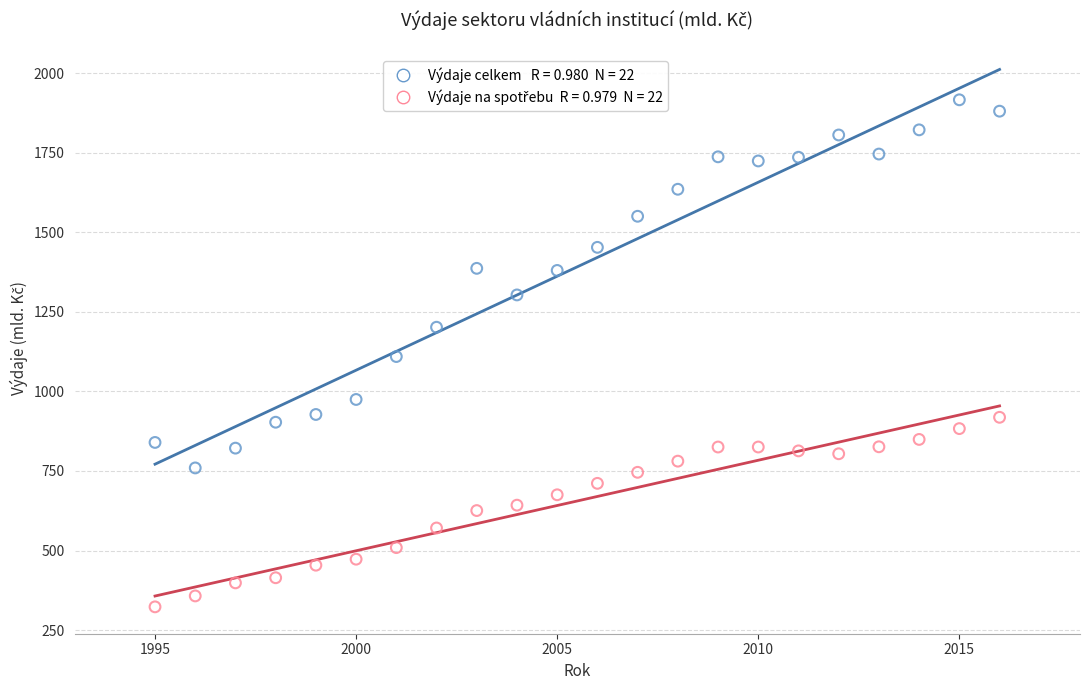

Across all data points, what is the range of Y values (max minus min)?

1593.4